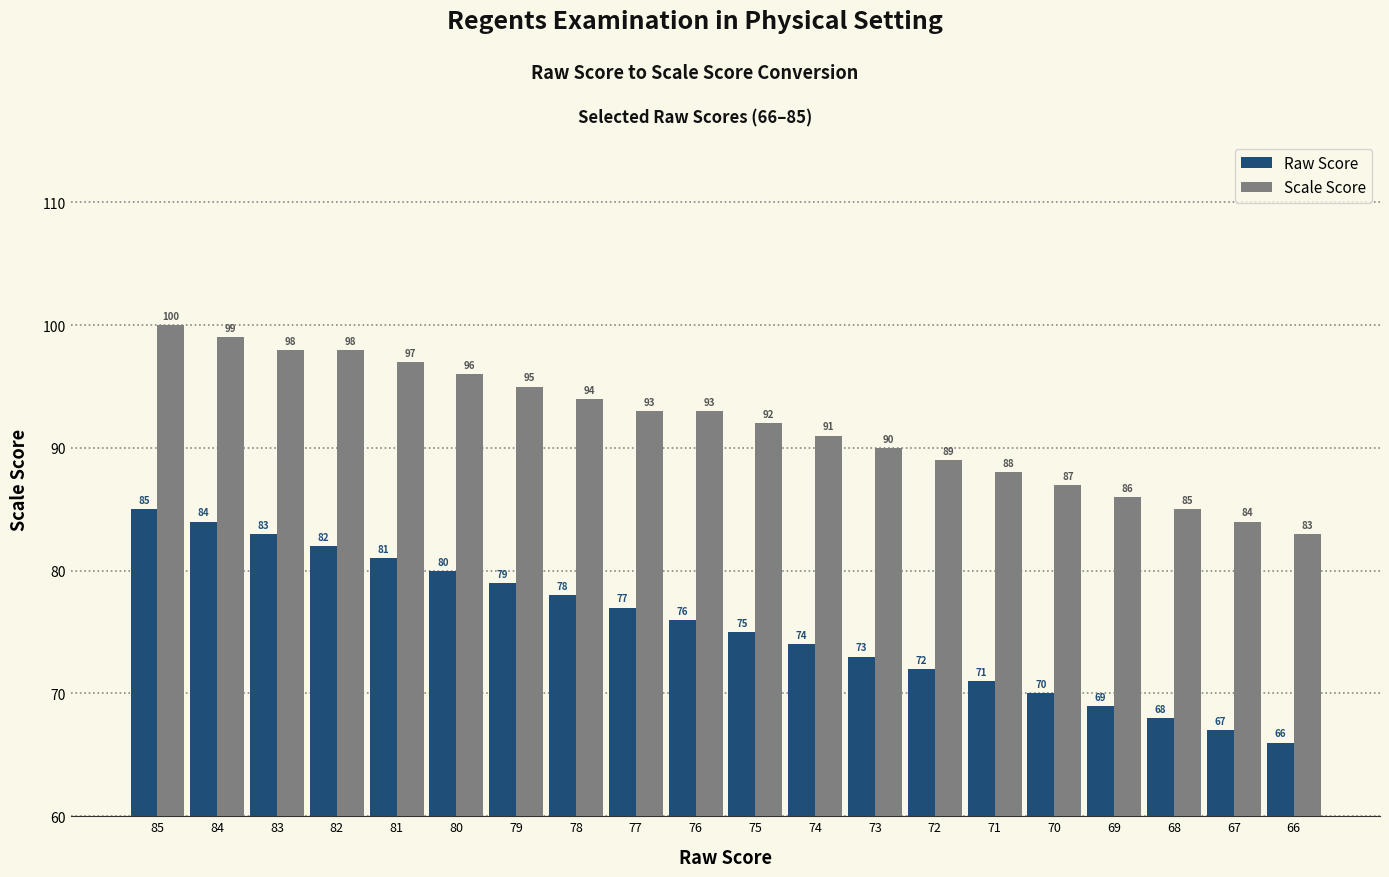

What is the difference between the second highest and second lowest values in the Scale Score series?

15